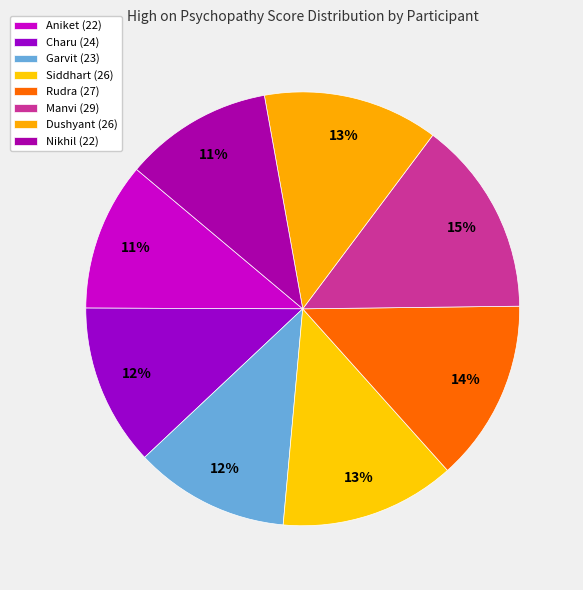

How many slices are in this pie chart?

8